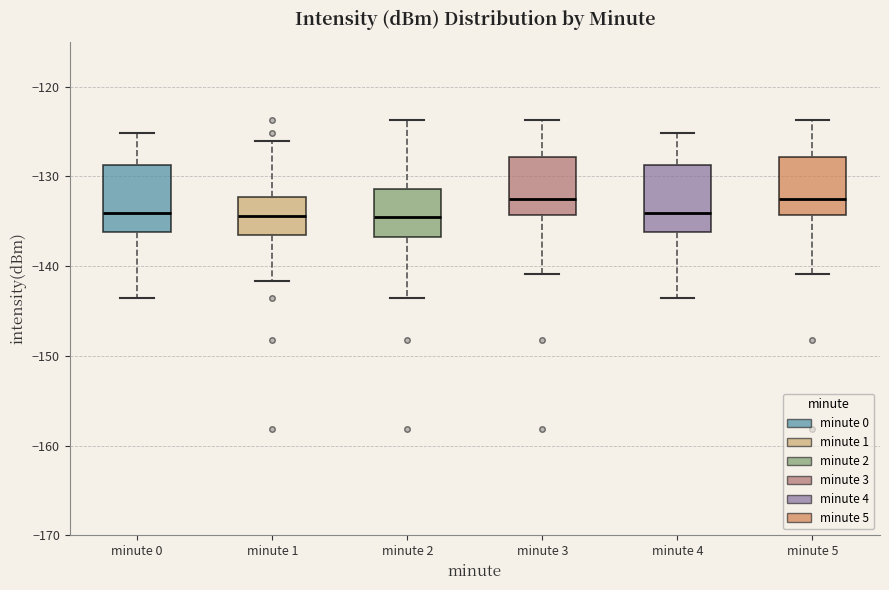

Where does the upper whisker of the box for minute 3 end on the y-axis? The values are not printed on the chart, so give them approximately, as read against the axis.

-124